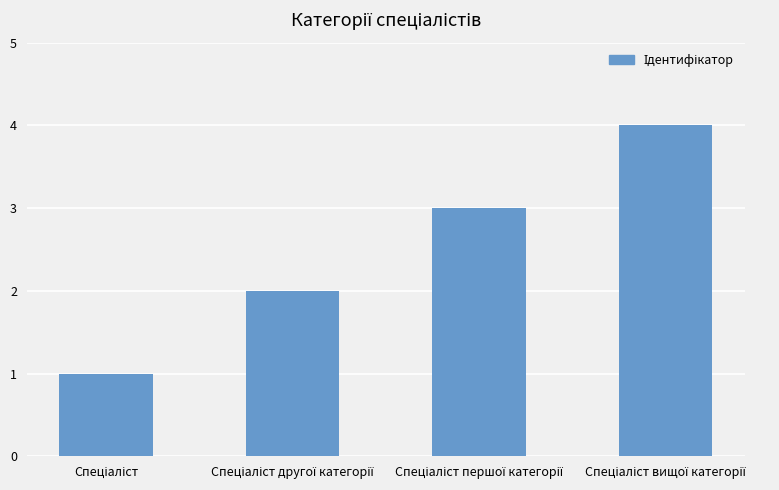

What is the value of the 3rd bar from the left?

3